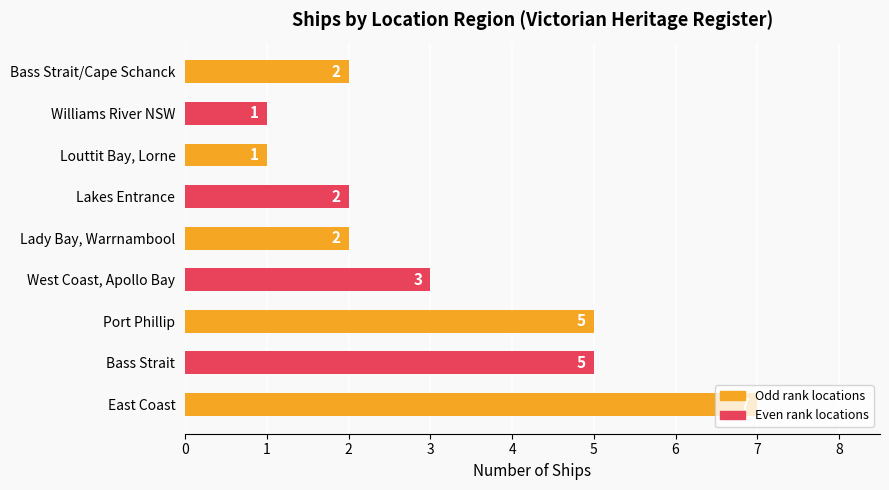

What is the minimum value shown in the chart?

1